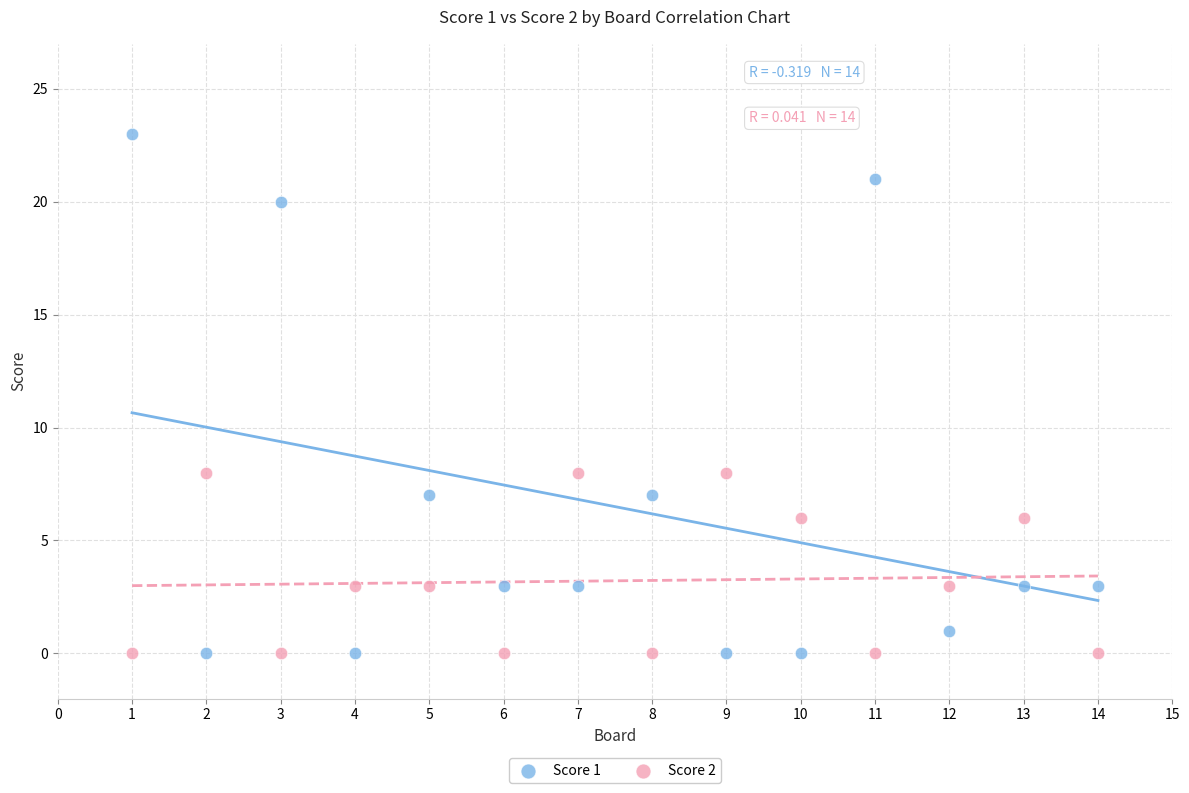

Which series has the widest spread of Y values?

Score 1